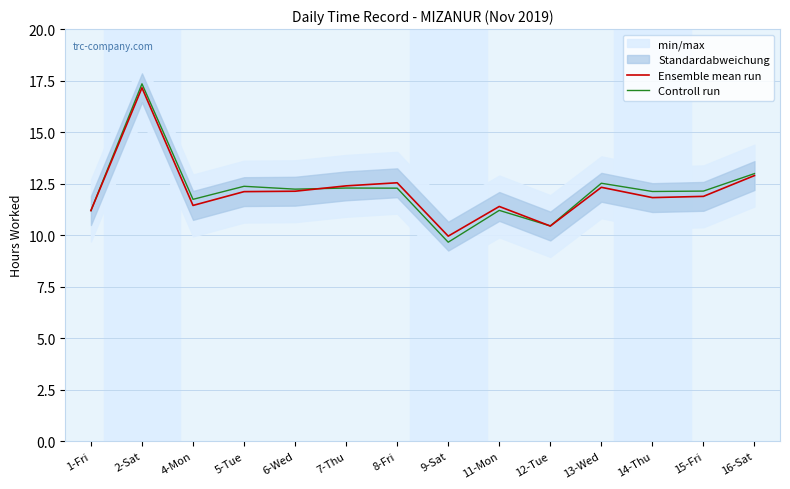

In Controll run, how many points are higher than both neighbors (excluding endpoints)?

5